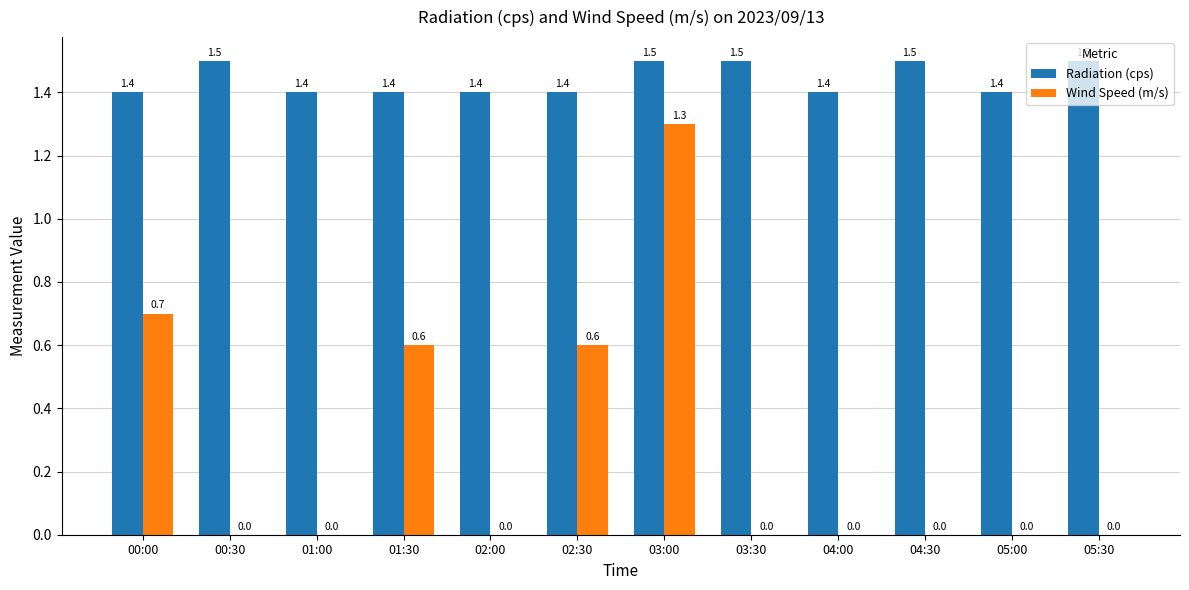

Which series has the largest total across all categories?

Radiation (cps)